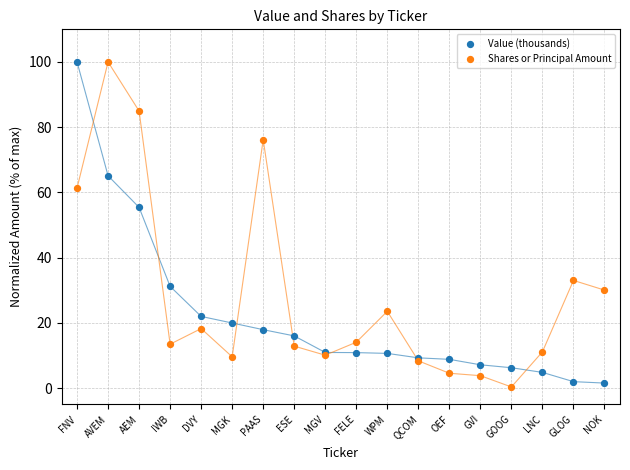

In the Value (thousands) series, what Y value is closest to 50?

55.4